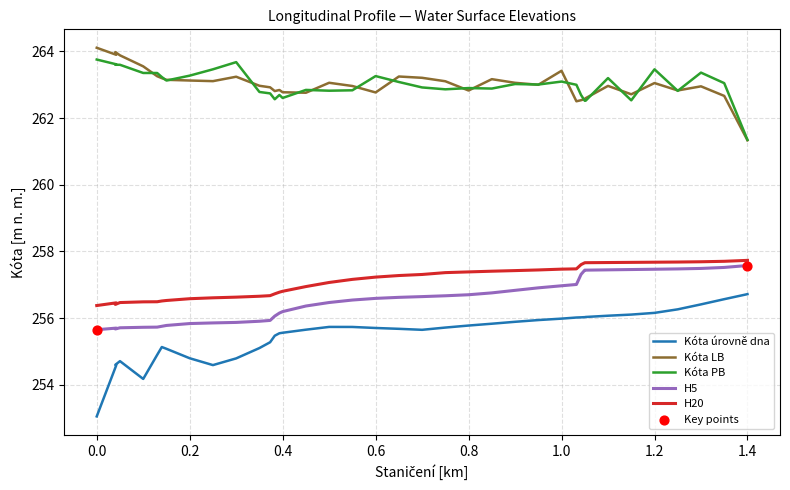

Which series has the largest Y range (max minus min)?

Kóta úrovně dna